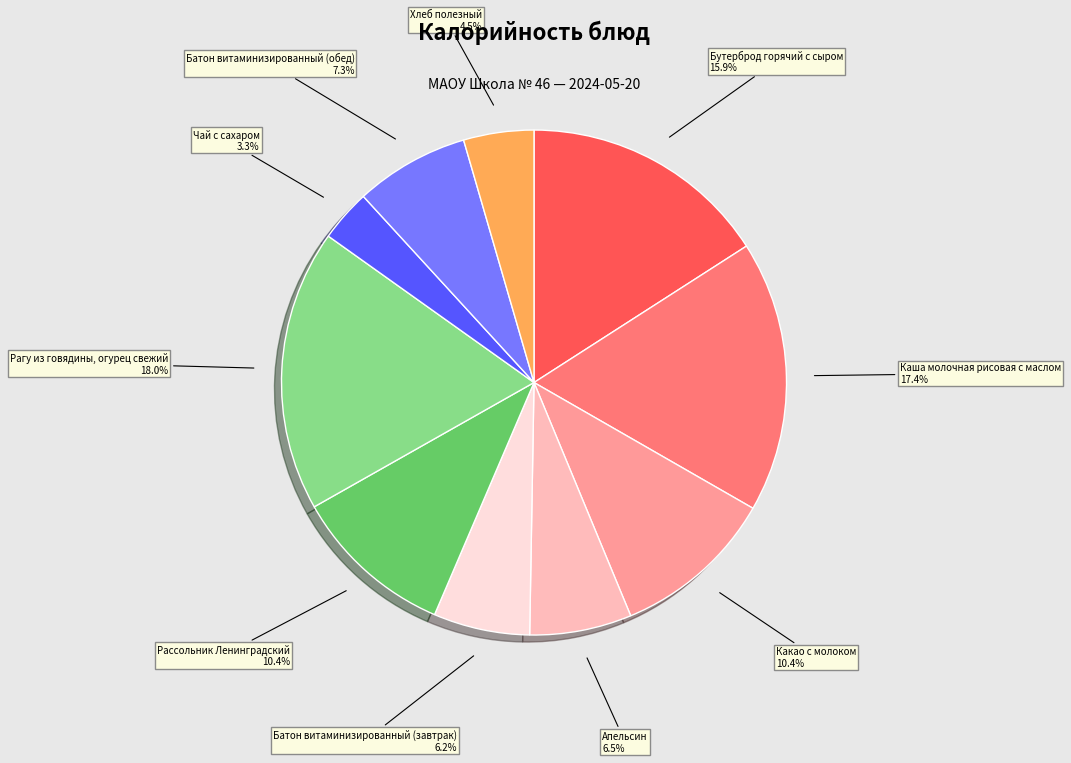

Is there any slice that represents more than half of the pie?

No